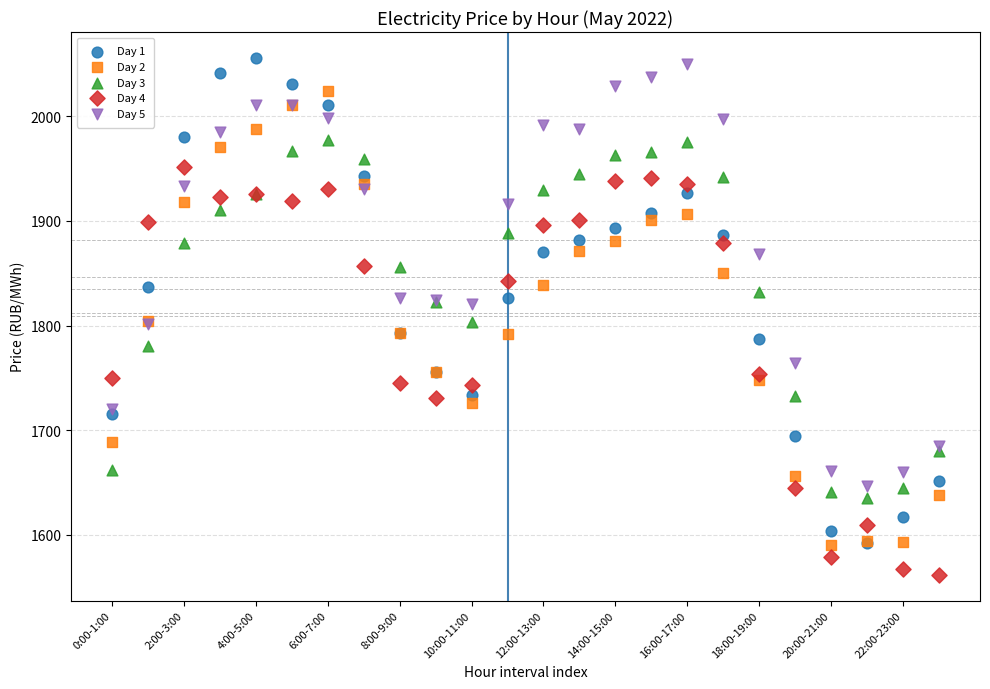

What are all the series names shown in the legend?

Day 1, Day 2, Day 3, Day 4, Day 5